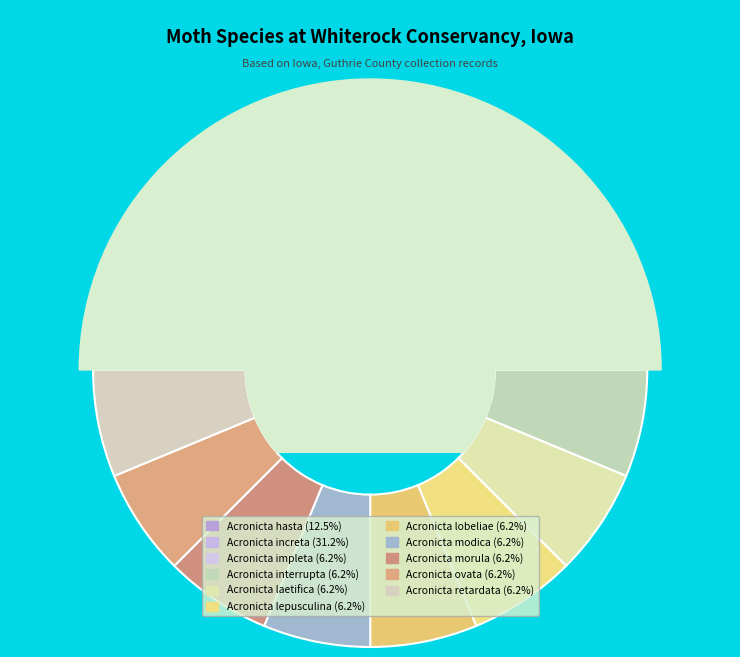

Does Acronicta interrupta account for over 50% of the chart?

No